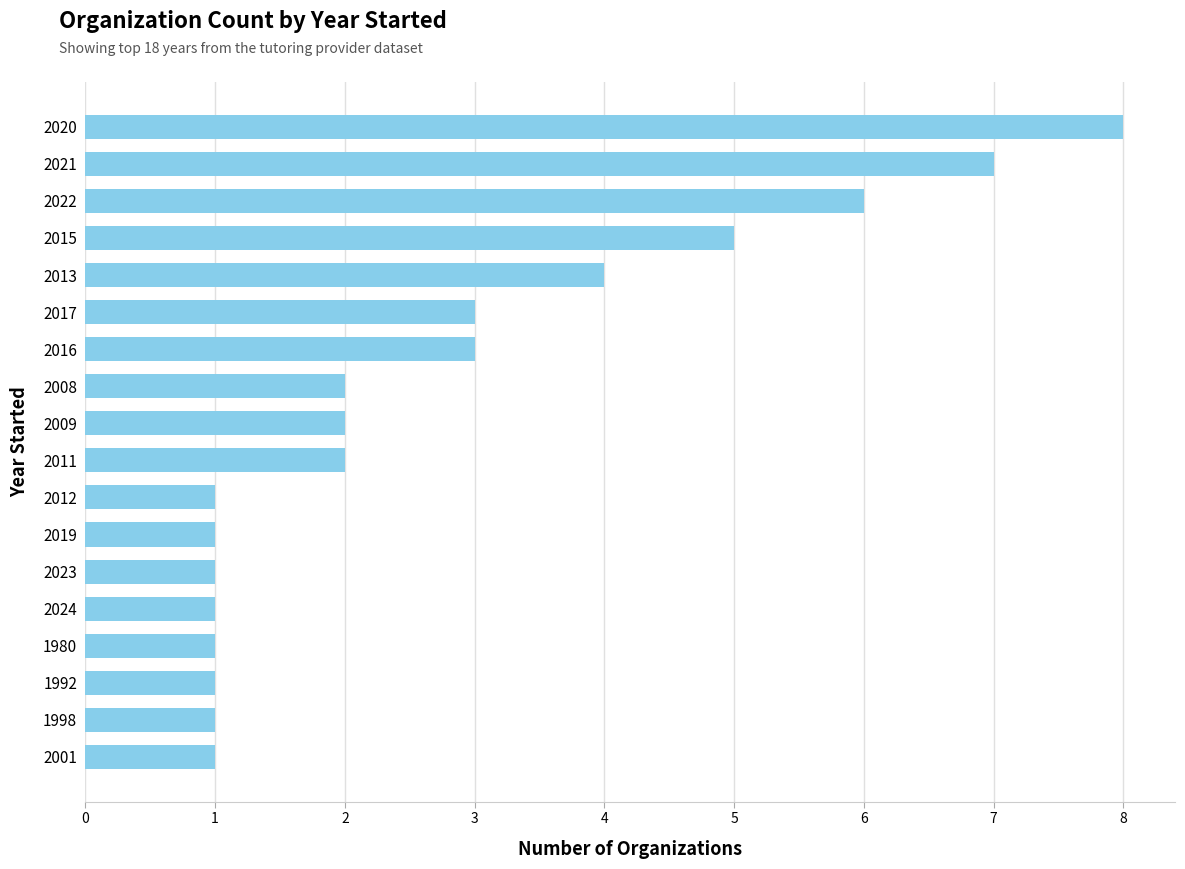

The value at 2008 is 3. True or false?

False